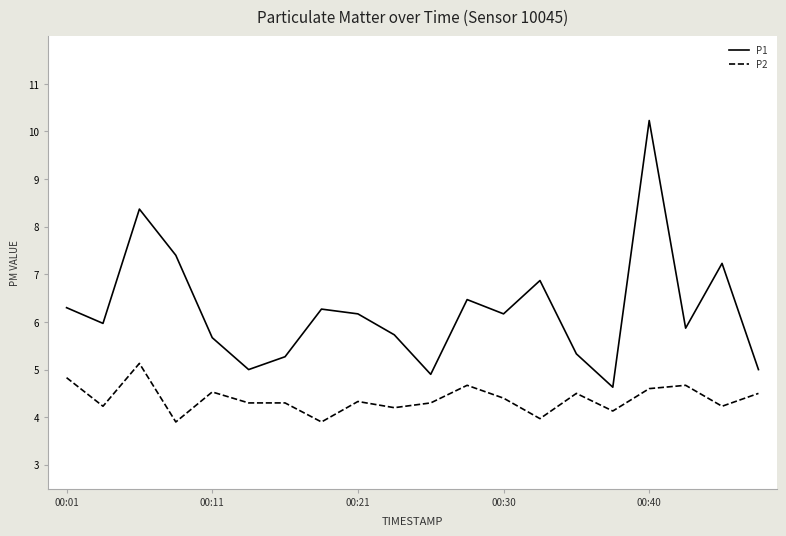

What is the maximum value shown in the chart?

10.2